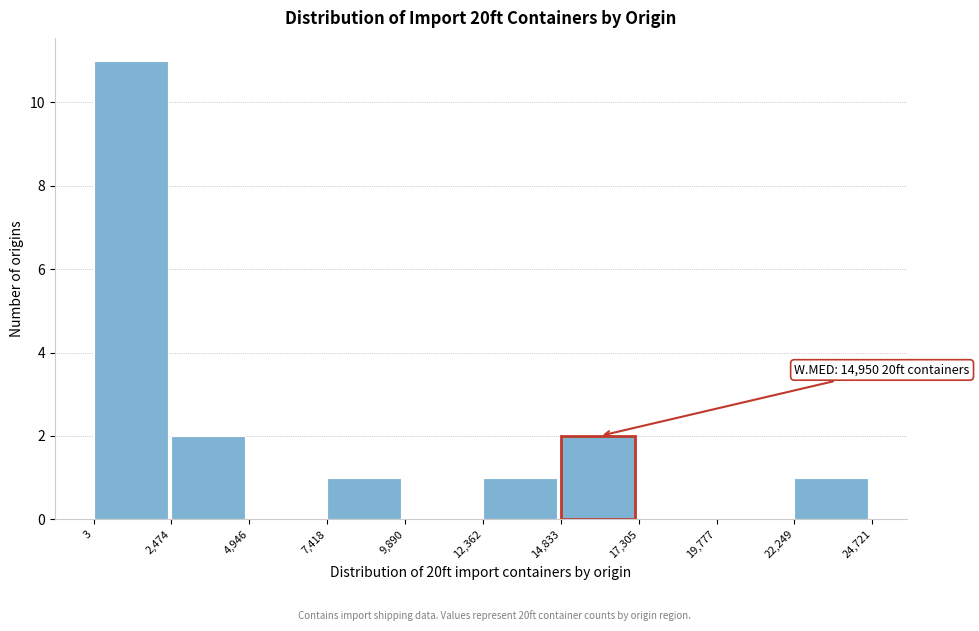

Over which range of the x-axis is the bar tallest?

3 to 2,474